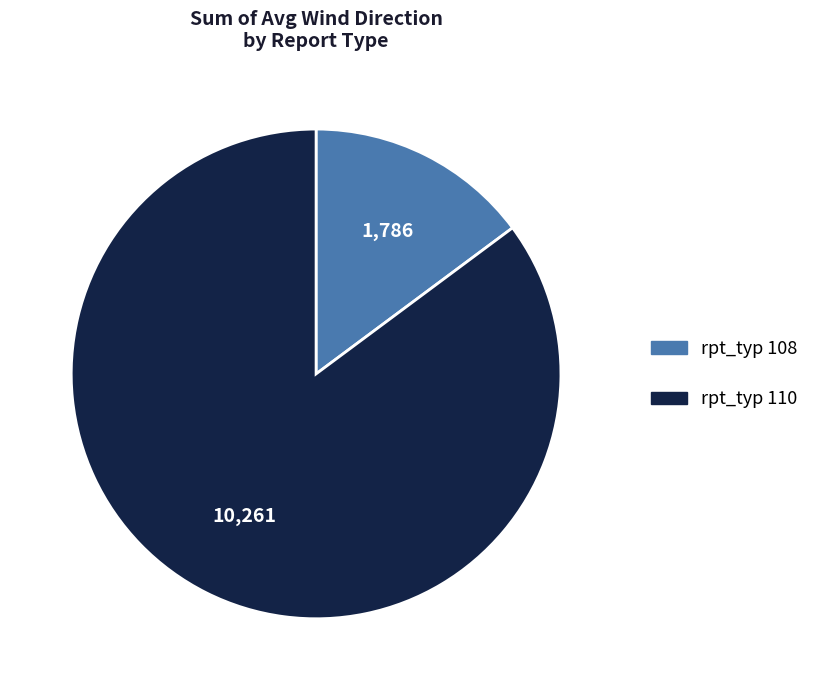

Does any single category account for the majority?

Yes